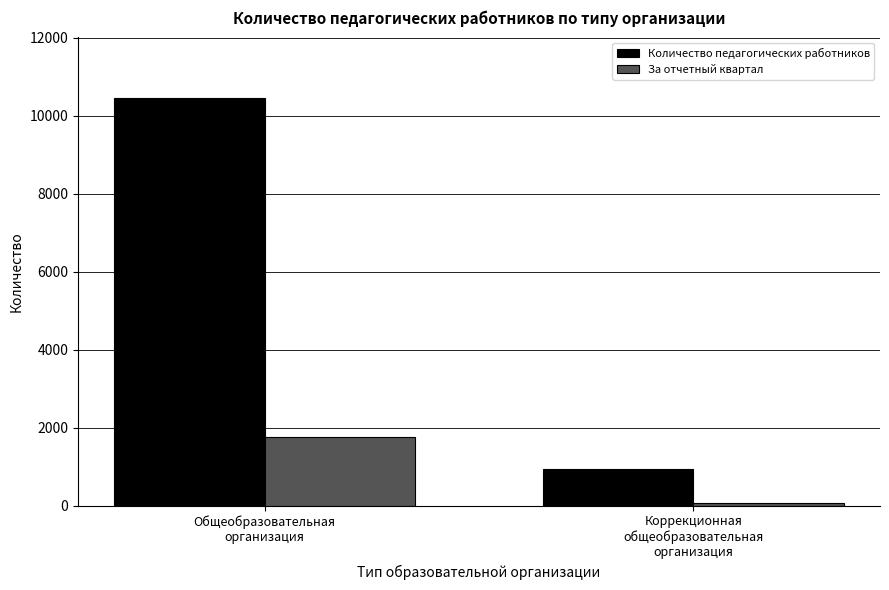

Which series has the largest total across all categories?

Количество педагогических работников